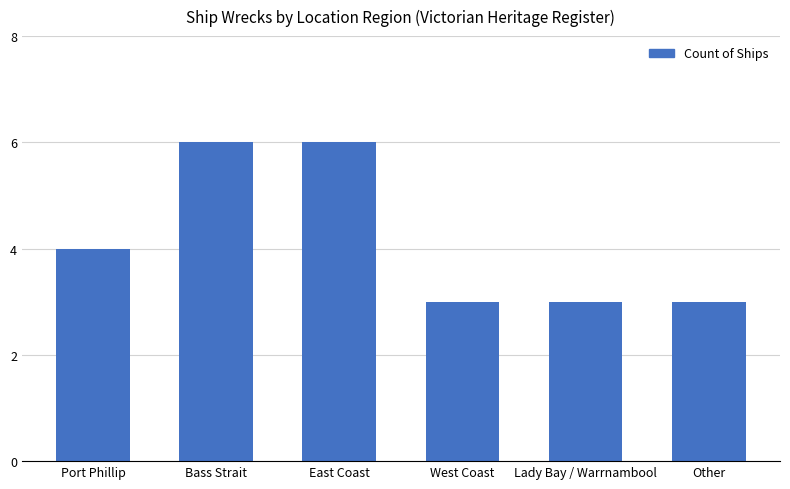

Is it true that the value at Port Phillip is 3?

False